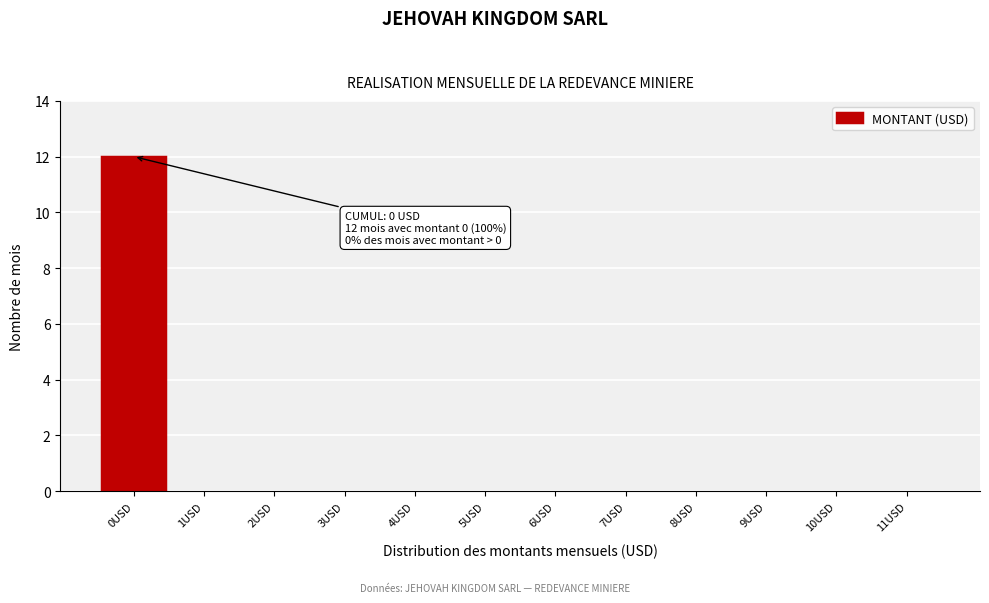

Which range on the x-axis has the tallest bar?

-0.5 to 0.5